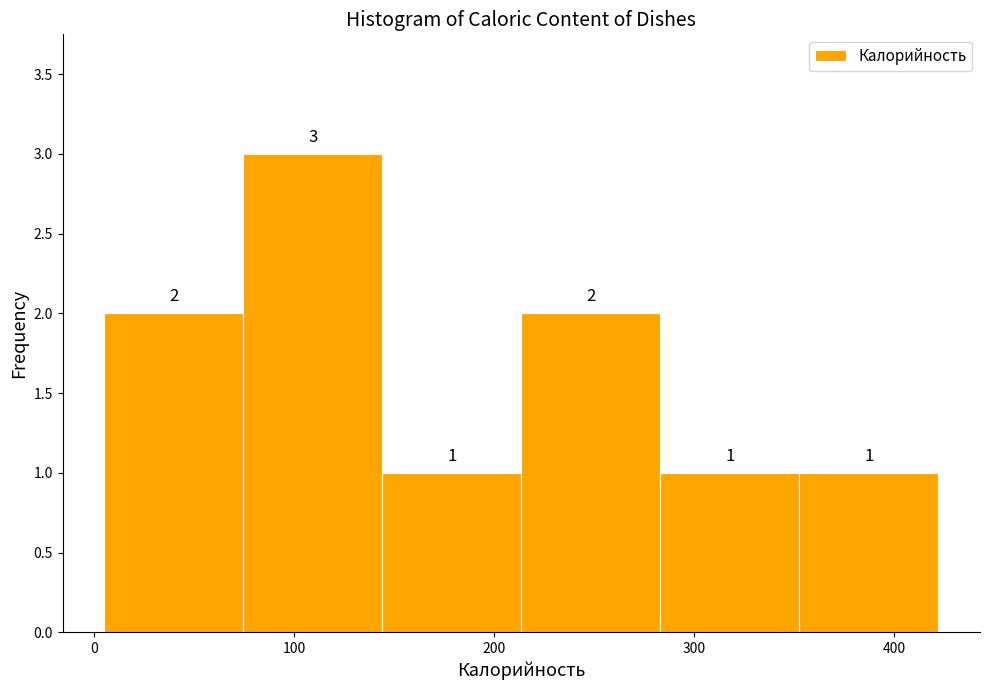

Reading left to right, transcribe this chart: for each bar, give the range it covers on the x-axis and its height. The bar edges are not printed on the chart, so give them approximately, as read against the axis.

10 to 70: 2
70 to 140: 3
140 to 210: 1
210 to 280: 2
280 to 350: 1
350 to 420: 1